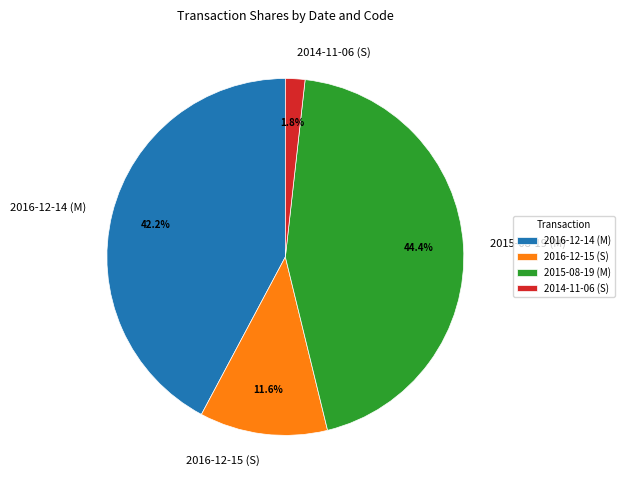

What is the smallest slice in the pie chart?

2014-11-06 (S)